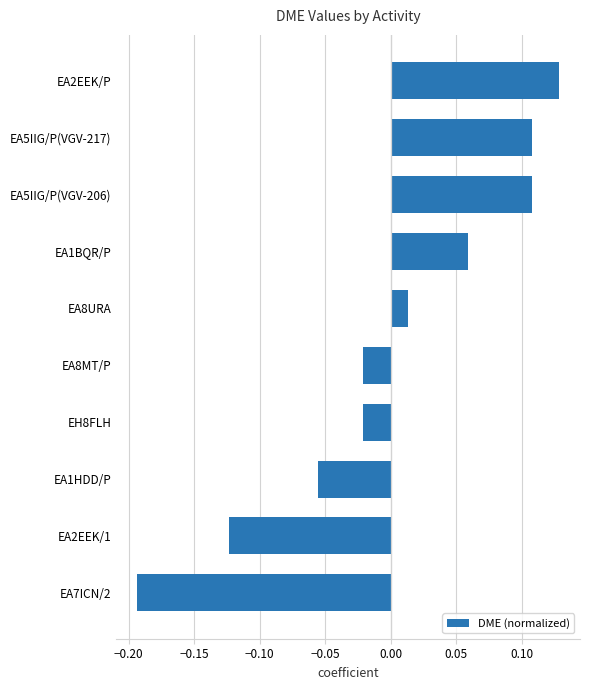

Which category has the highest value across all series?

EA2EEK/P